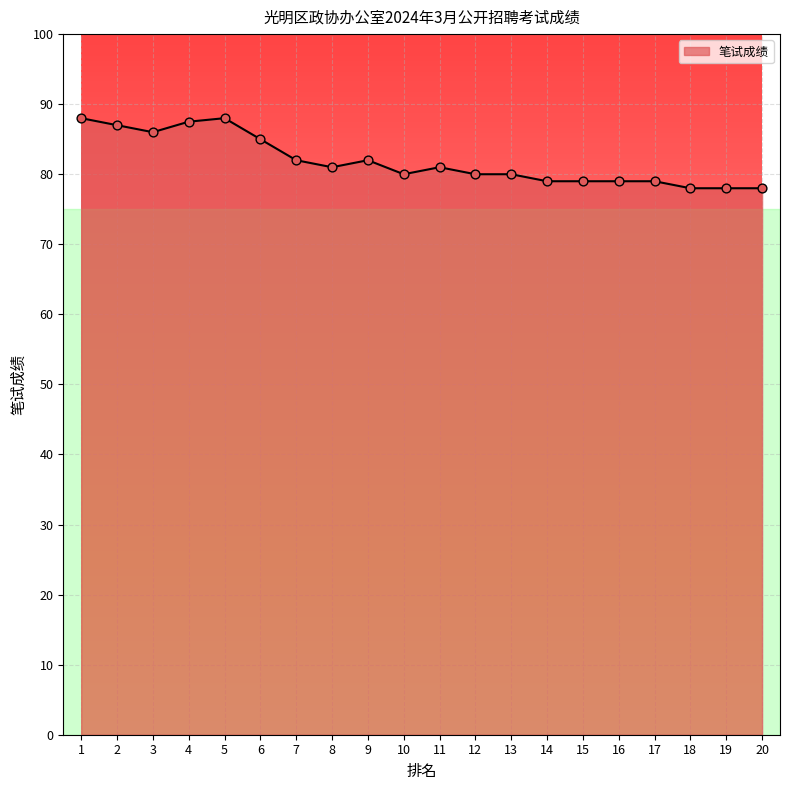

Approximately how many times larger is the value at 5 compared to 4?

1.0